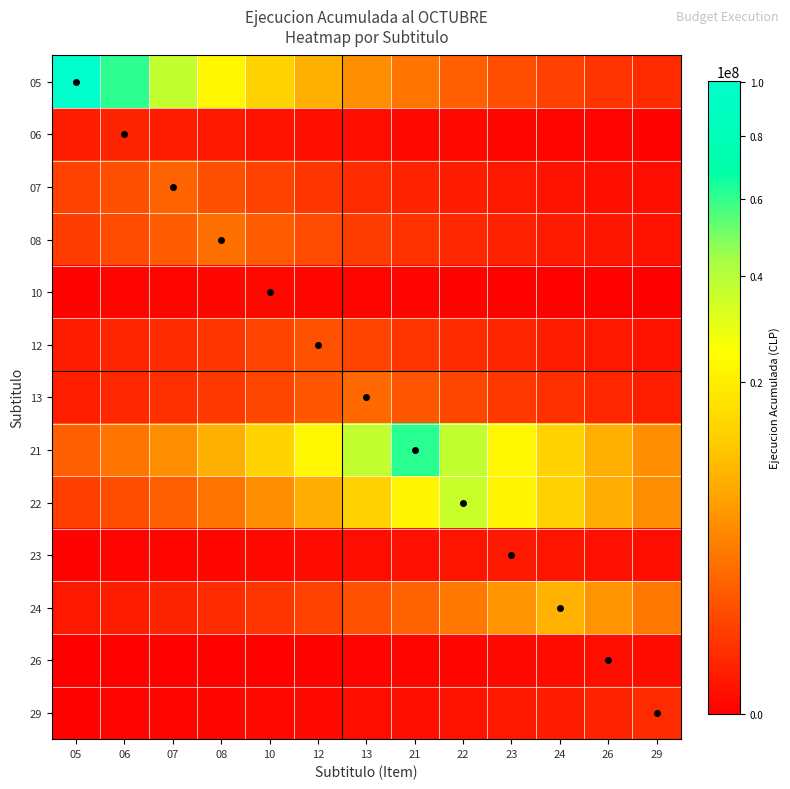

Which has a higher value, 05 or 07?

05